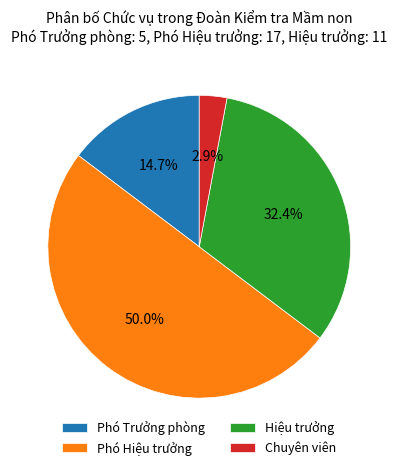

How many segments does this pie chart have?

4